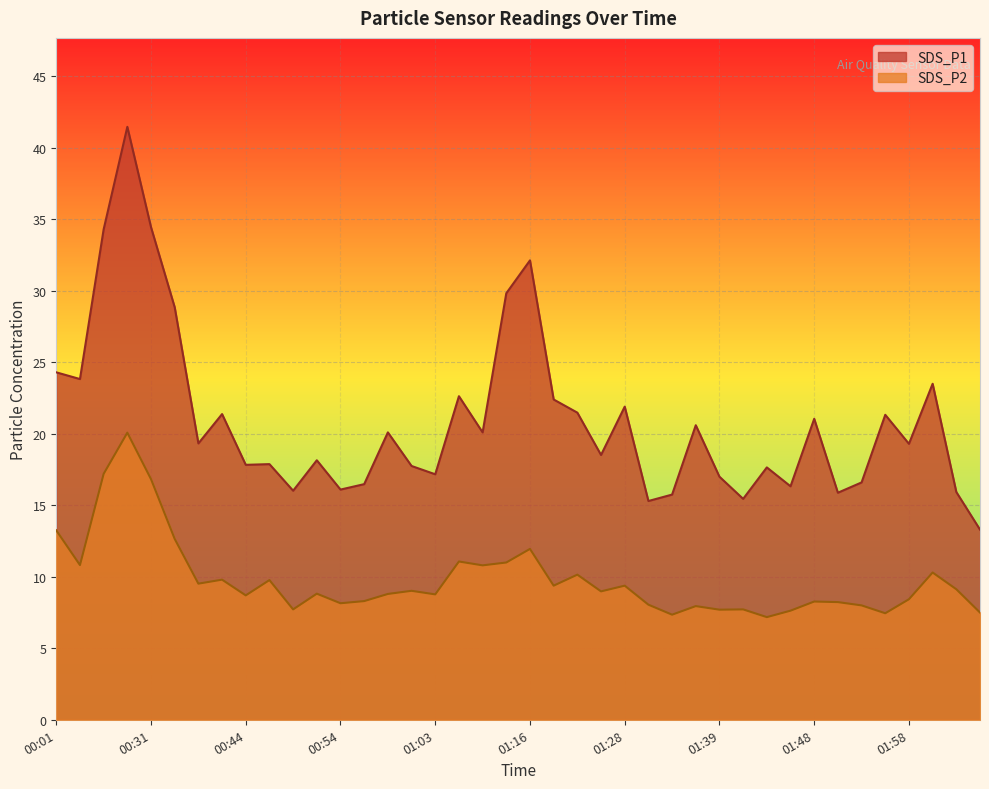

Between 01:31 and 01:51, which is larger?

01:51